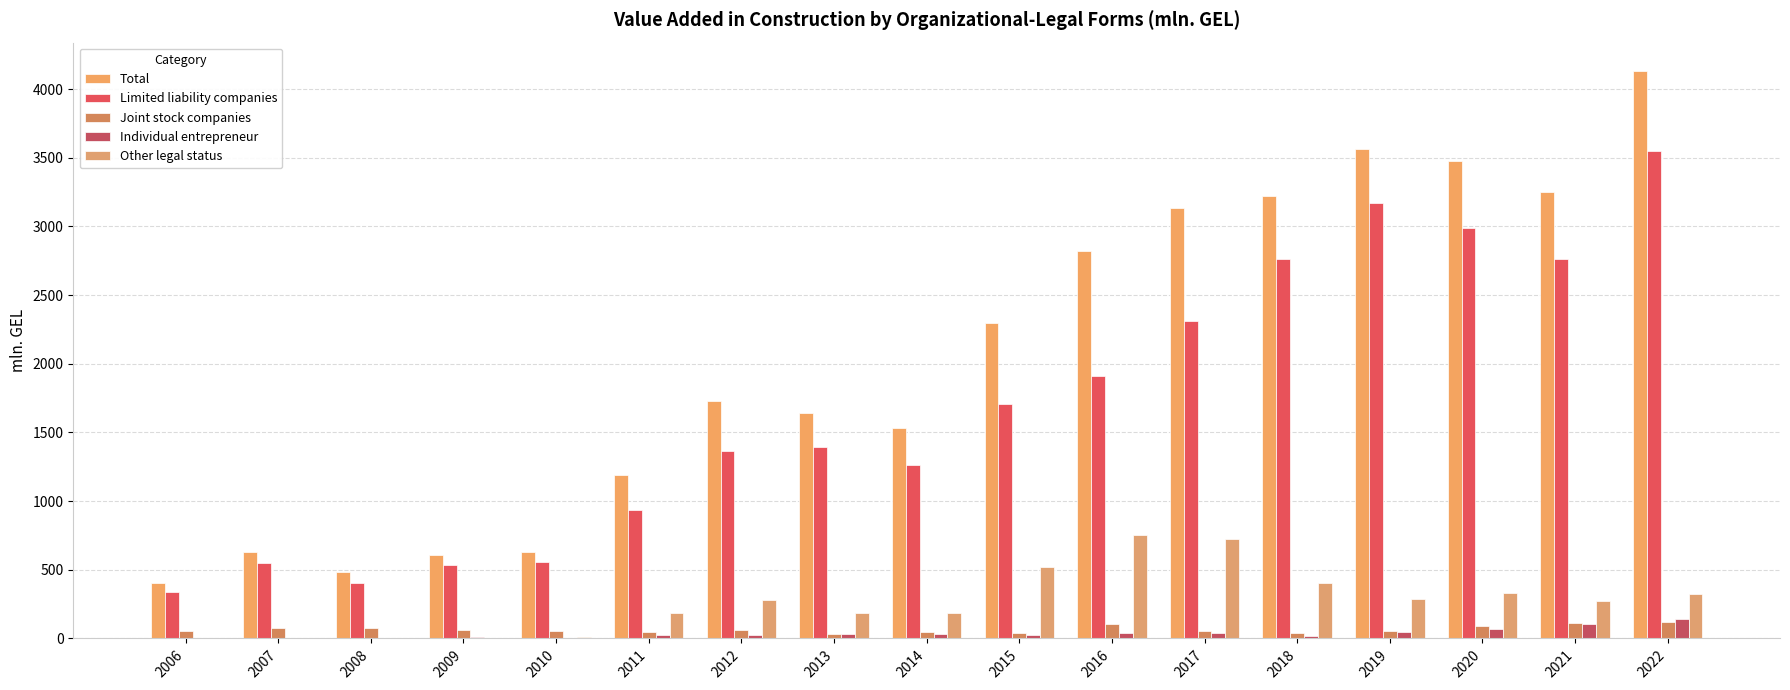

Reading left to right, what are all the values shown in this chart?

Total: 2006=401.6	2007=630.6	2008=482.4	2009=606.3	2010=629.7	2011=1187.1	2012=1730.0	2013=1643.5	2014=1529.5	2015=2296.2	2016=2819.8	2017=3133.0	2018=3220.8	2019=3560.6	2020=3473.3	2021=3253.0	2022=4131.2
Limited liability companies: 2006=338.3	2007=547.9	2008=405.0	2009=531.8	2010=559.4	2011=933.7	2012=1361.3	2013=1394.2	2014=1261.2	2015=1710.1	2016=1912.5	2017=2309.9	2018=2762.2	2019=3172.3	2020=2984.9	2021=2761.7	2022=3548.7
Joint stock companies: 2006=54.6	2007=76.3	2008=72.8	2009=61.5	2010=56.3	2011=43.5	2012=63.7	2013=34.3	2014=48.5	2015=42.3	2016=107.5	2017=55.6	2018=40.2	2019=56.9	2020=89.6	2021=110.1	2022=119.0
Individual entrepreneur: 2006=4.5	2007=0.5	2008=1.4	2009=7.3	2010=2.6	2011=23.9	2012=27.6	2013=30.5	2014=33.6	2015=25.1	2016=43.1	2017=42.2	2018=16.9	2019=45.0	2020=66.7	2021=106.1	2022=139.9
Other legal status: 2006=2.2	2007=5.3	2008=3.1	2009=5.5	2010=11.4	2011=184.8	2012=276.8	2013=182.7	2014=182.1	2015=517.6	2016=755.5	2017=723.8	2018=400.1	2019=285.2	2020=331.1	2021=273.2	2022=323.6